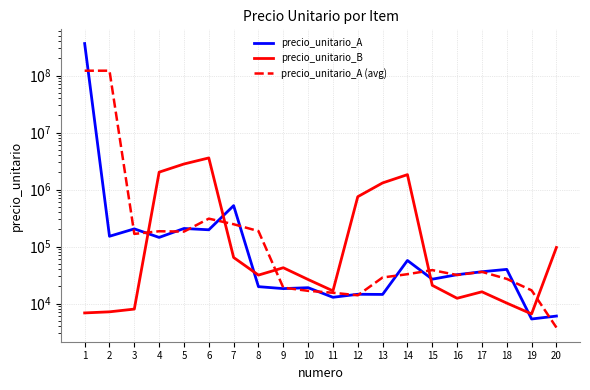

Reading left to right, list all the values displayed in this chart.

precio_unitario_A: 365700000.0	151800.0	204643.0	144900.0	207863.0	197225.0	523250.0	19818.0	18314.0	19004.0	12900.0	14567.0	14476.0	57078.0	26795.0	32123.0	36205.0	39828.0	5367.0	6038.0
precio_unitario_B: 6857.0	7168.0	8007.0	2024192.0	2814711.0	3595926.0	64400.0	31625.0	42550.0	26450.0	16713.0	750950.0	1310233.0	1831183.0	20916.0	12391.0	16100.0	10206.0	6584.0	96600.0
precio_unitario_A (avg): 121950600.0	122018814.3	167114.3	185802.0	183329.3	309446.0	246764.3	187127.3	19045.3	16739.3	15490.3	13981.0	28707.0	32783.0	38665.3	31707.7	36052.0	27133.3	17077.7	3801.7